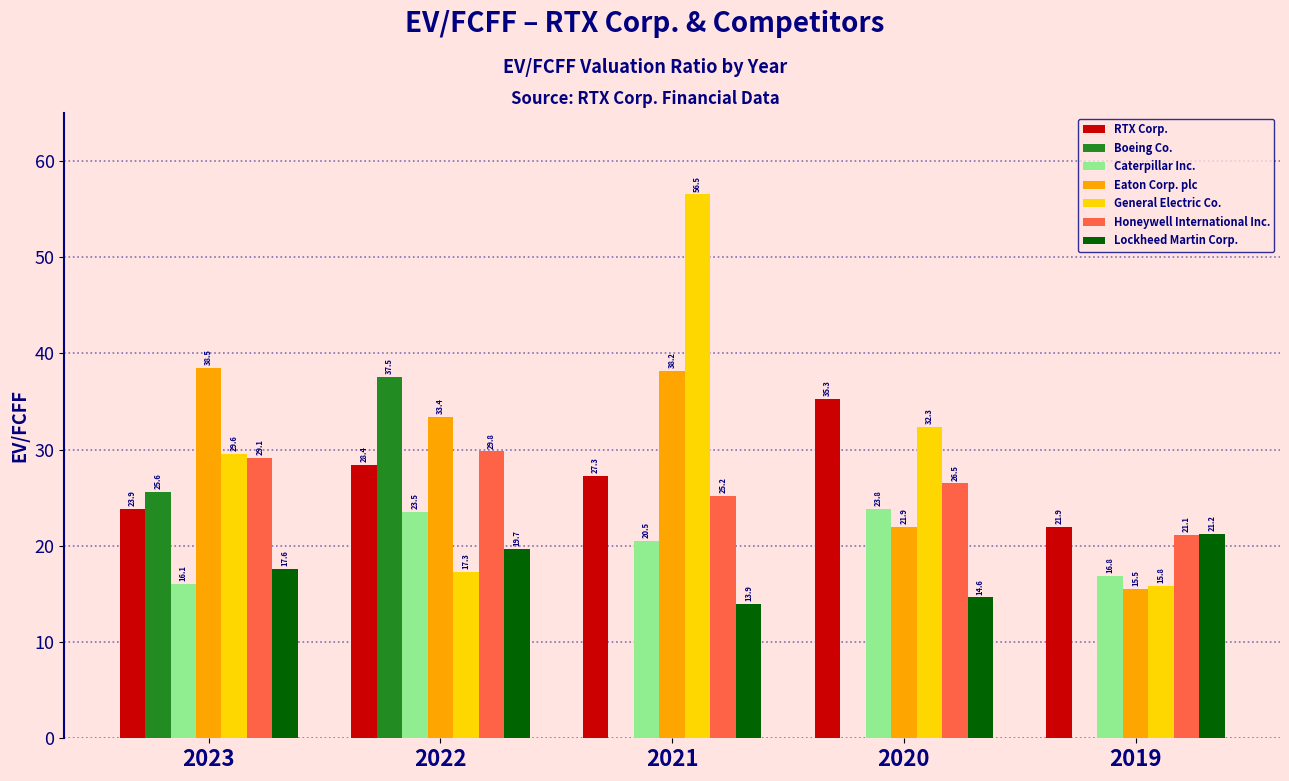

True or false: General Electric Co. has a value of 17.3 at 2022.

True